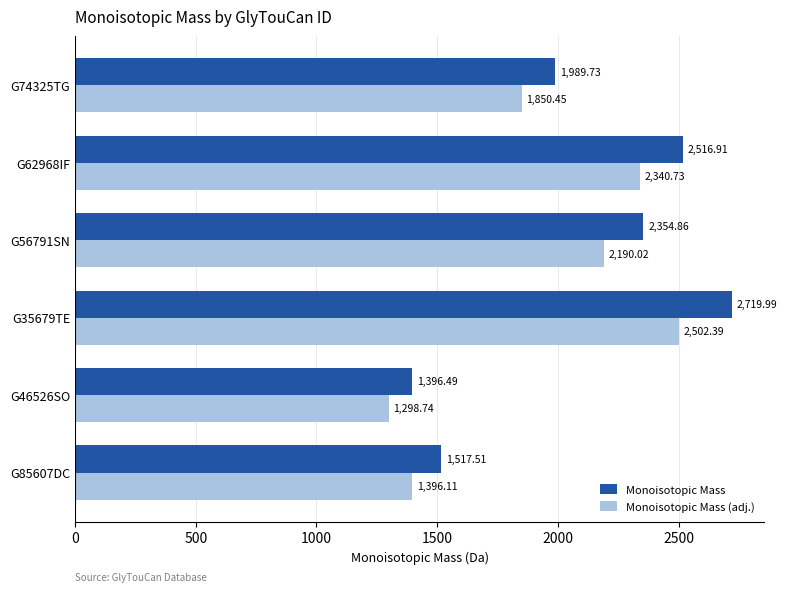

What is the difference between the Monoisotopic Mass values at G46526SO and G35679TE?

1323.5